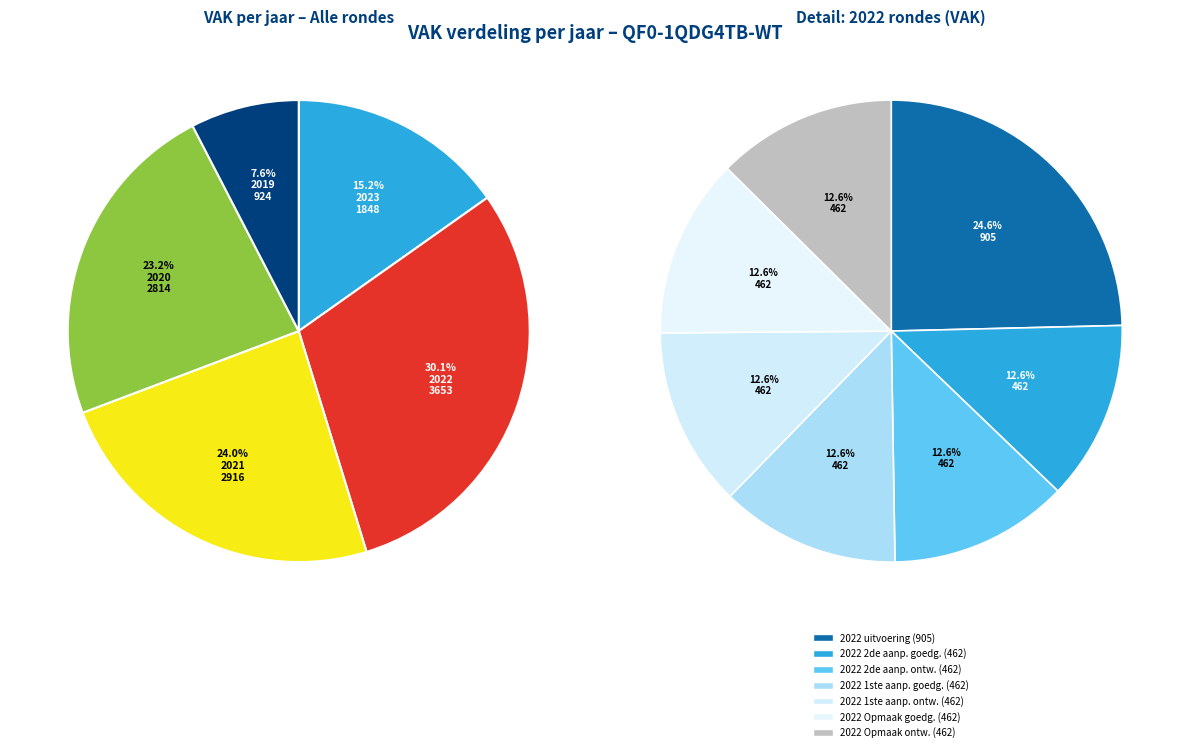

The 2021 Opmaak goedgekeurd slice represents 1% of the pie. True or false?

False